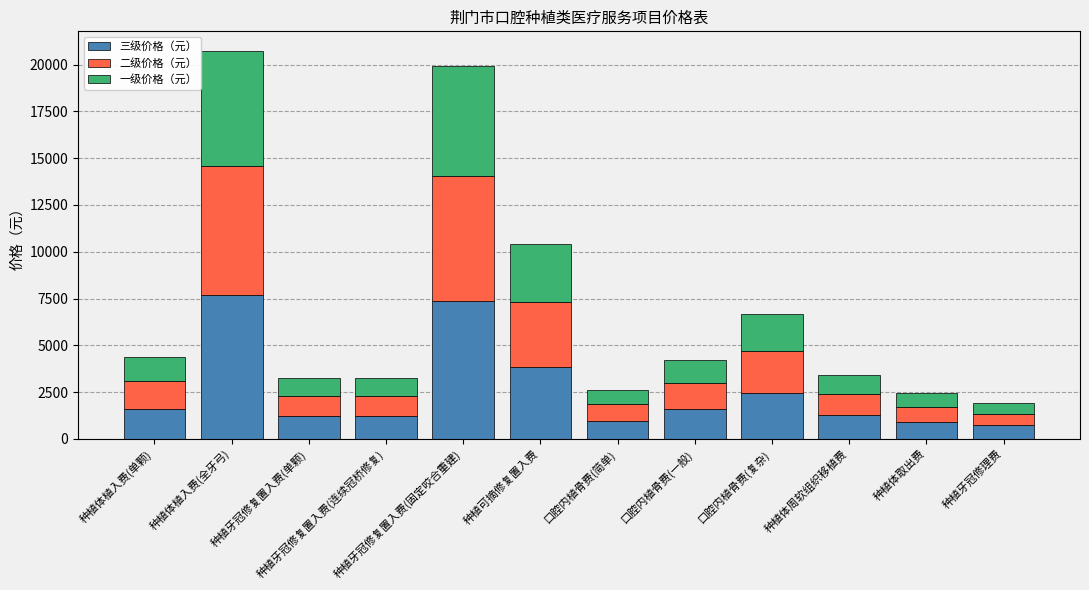

Is it true that 三级价格（元） equals 518 at 种植牙冠修复置入费(单颗)?

False